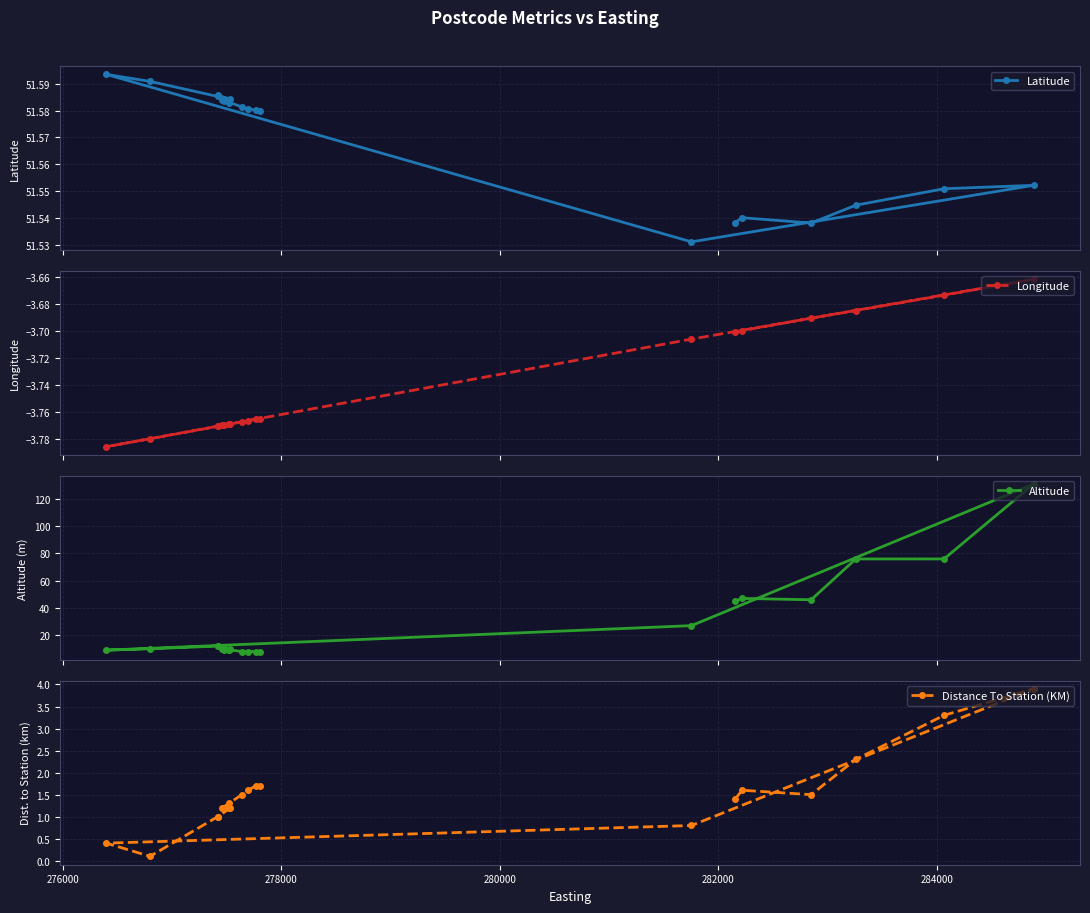

True or false: Longitude and Latitude cross at least once.

False